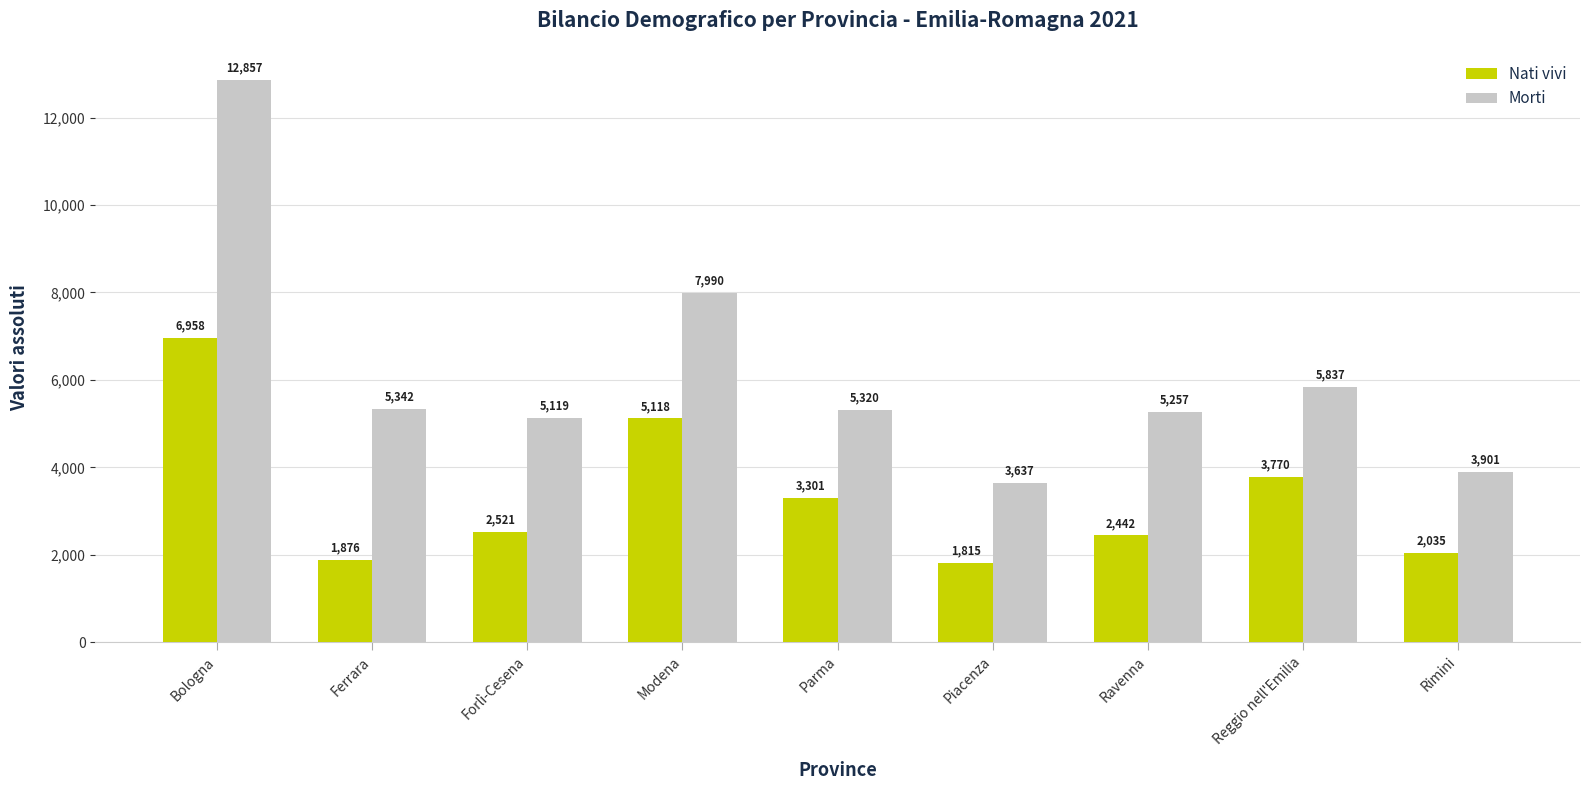

Rank the series by their average value, from lowest to highest.

Nati vivi, Morti